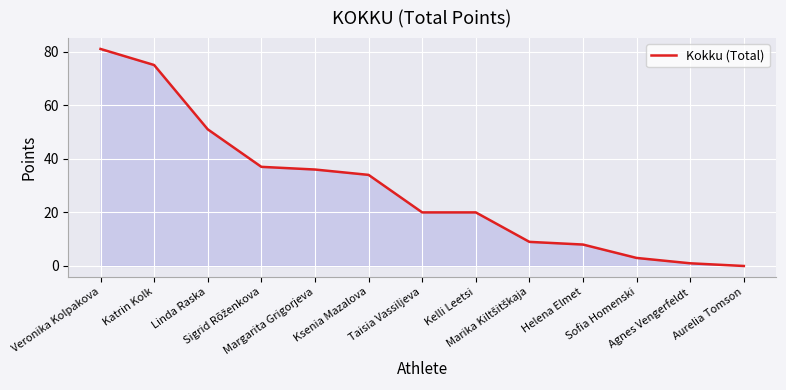

What is the greatest value displayed?

81